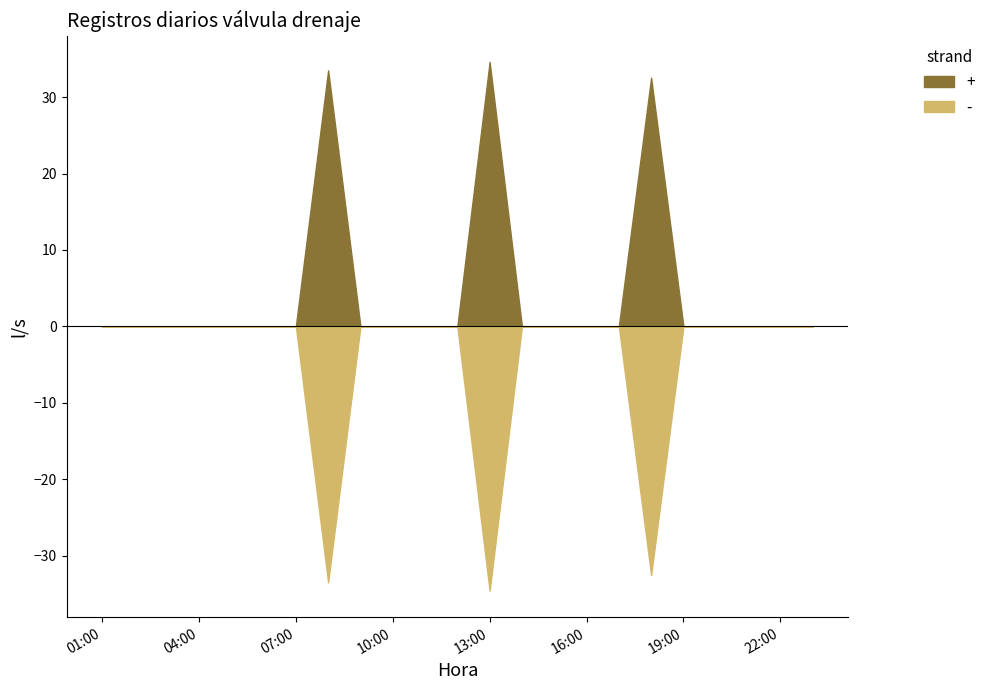

Rank the series by their maximum value, from highest to lowest.

+, -